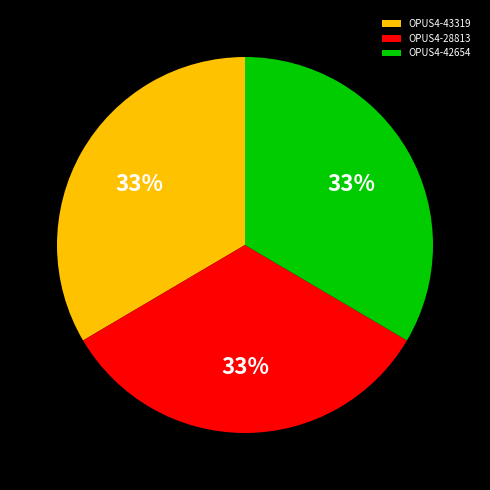

To the nearest percent, what is the combined percentage of OPUS4-43319 and OPUS4-42654?

67%